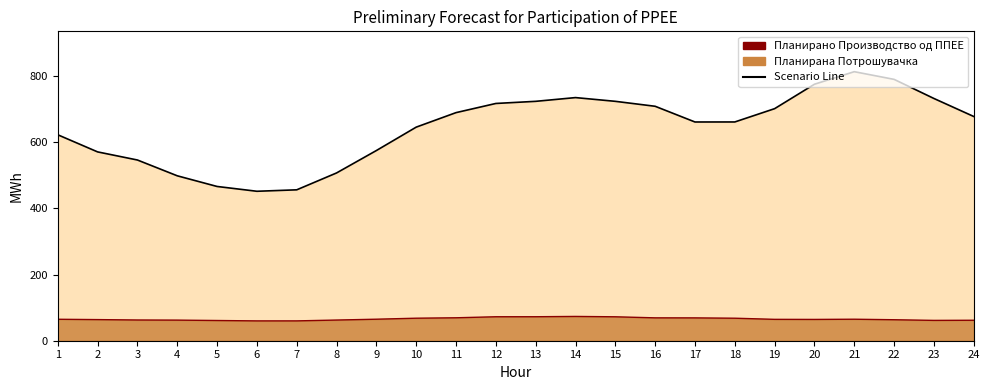

What is the difference between the highest and lowest values at 2?

506.9